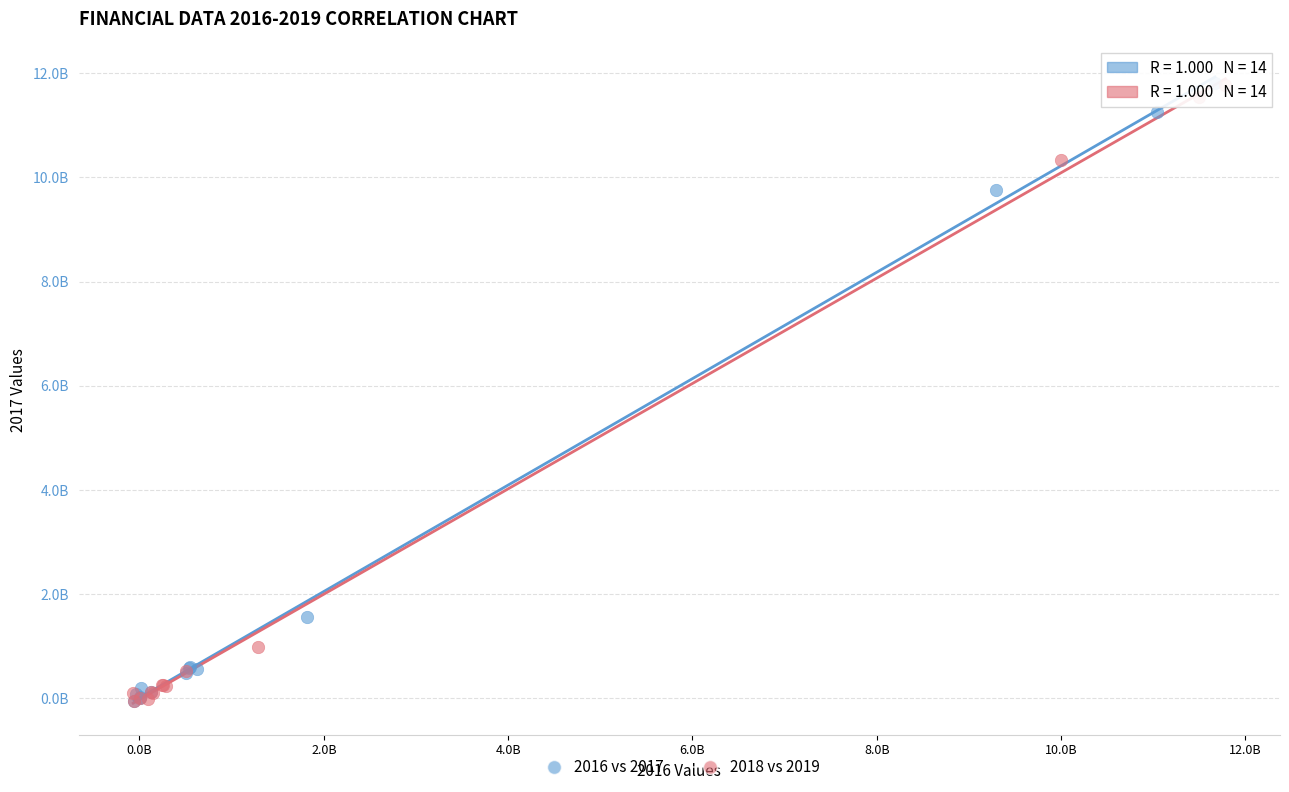

What are all the series names shown in the legend?

2016 vs 2017, 2018 vs 2019